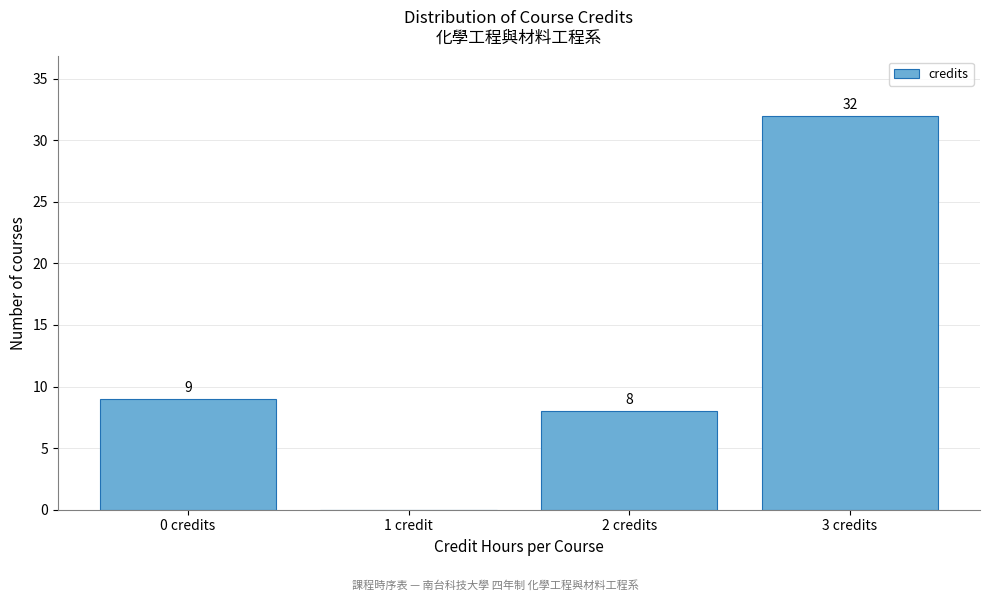

Reading left to right, transcribe all the data shown in this chart.

0 credits=9	1 credit=0	2 credits=8	3 credits=32